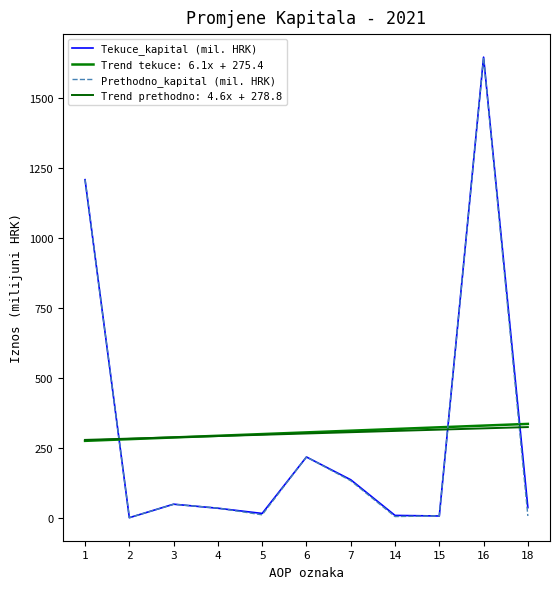

What is the value of the Tekuce_kapital (mil. HRK) point at the 8th from the left?

8.8